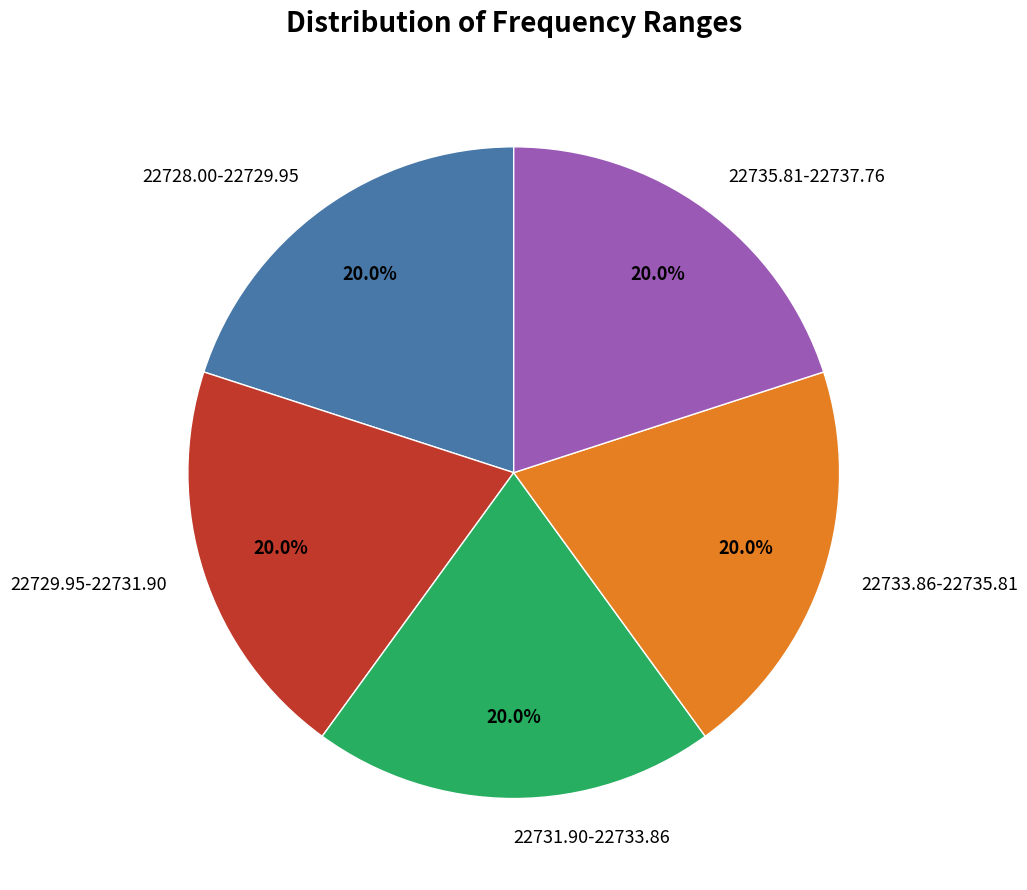

How many slices are in this pie chart?

5